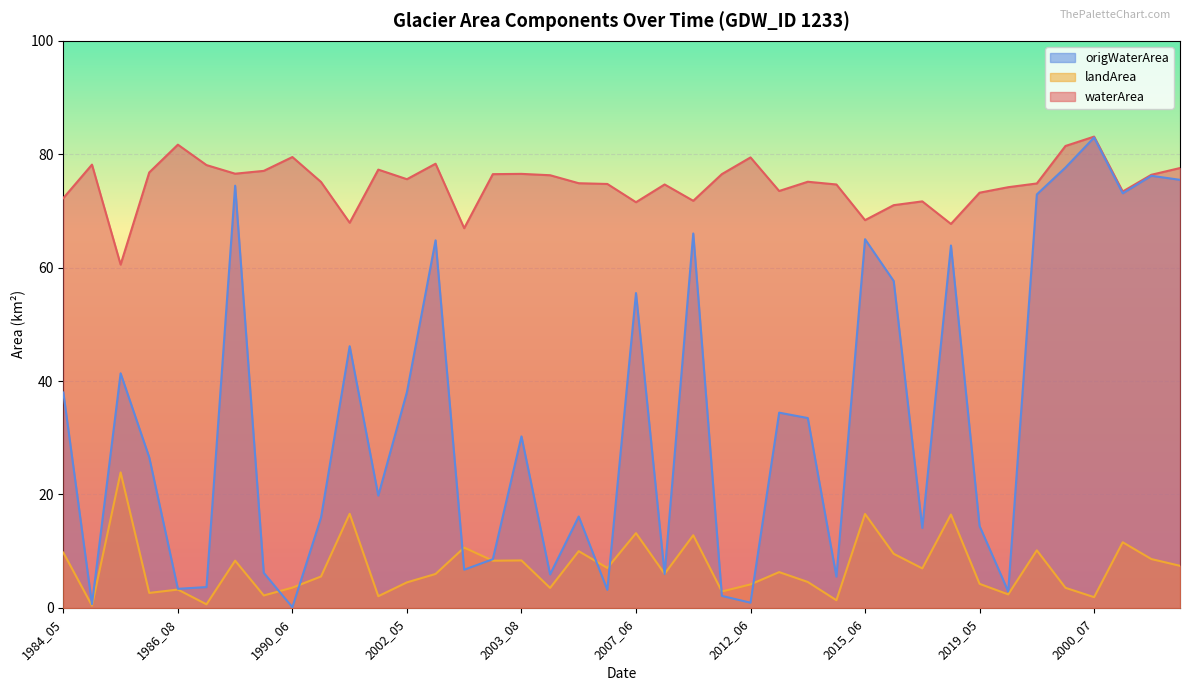

How many lines are shown in the chart?

3